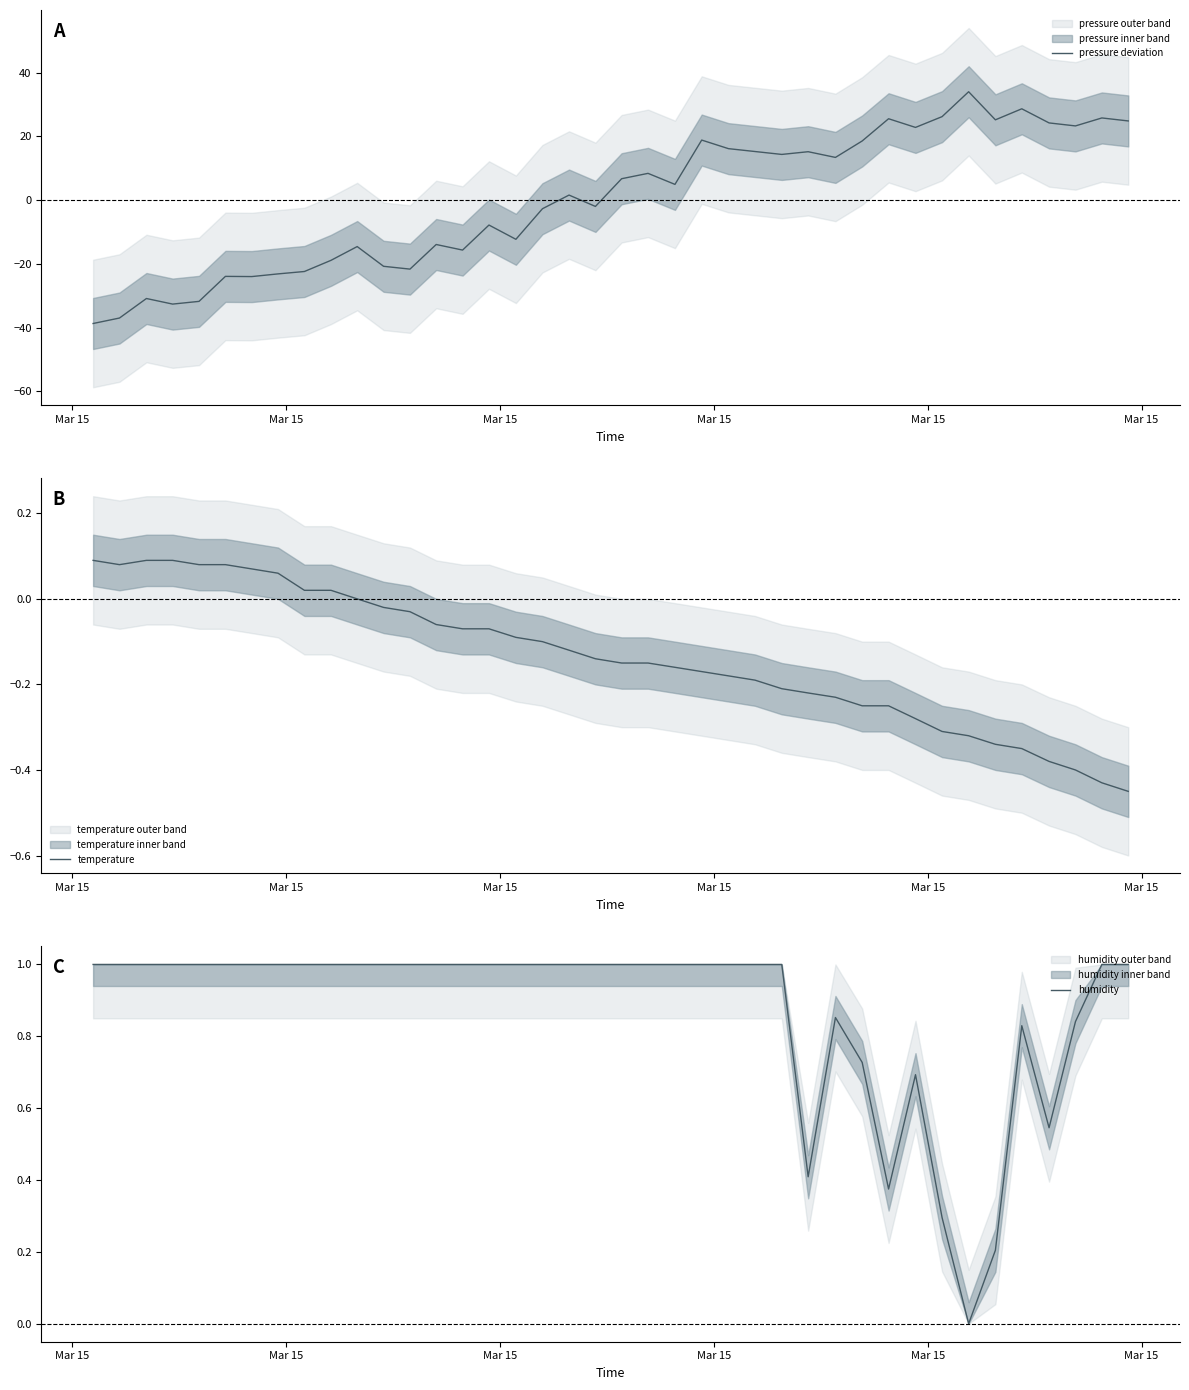

How many intersections are there between pressure deviation and humidity?

3